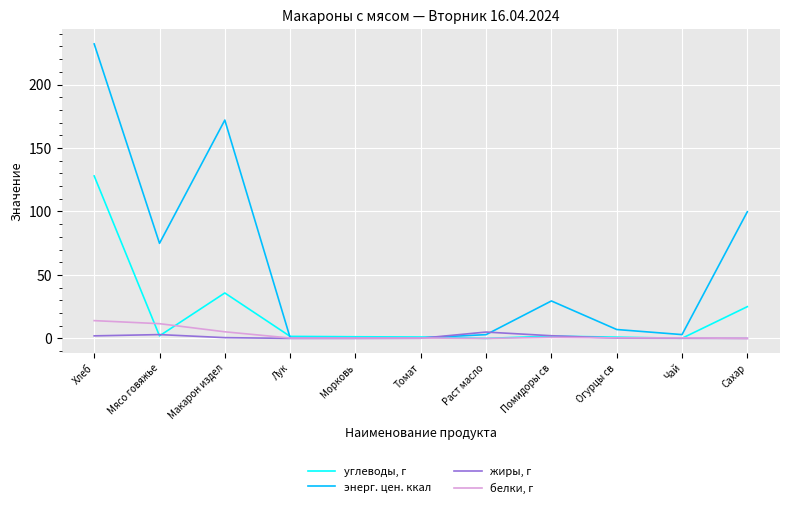

At which category does энерг. цен. ккал reach its first local valley?

Мясо говяжье